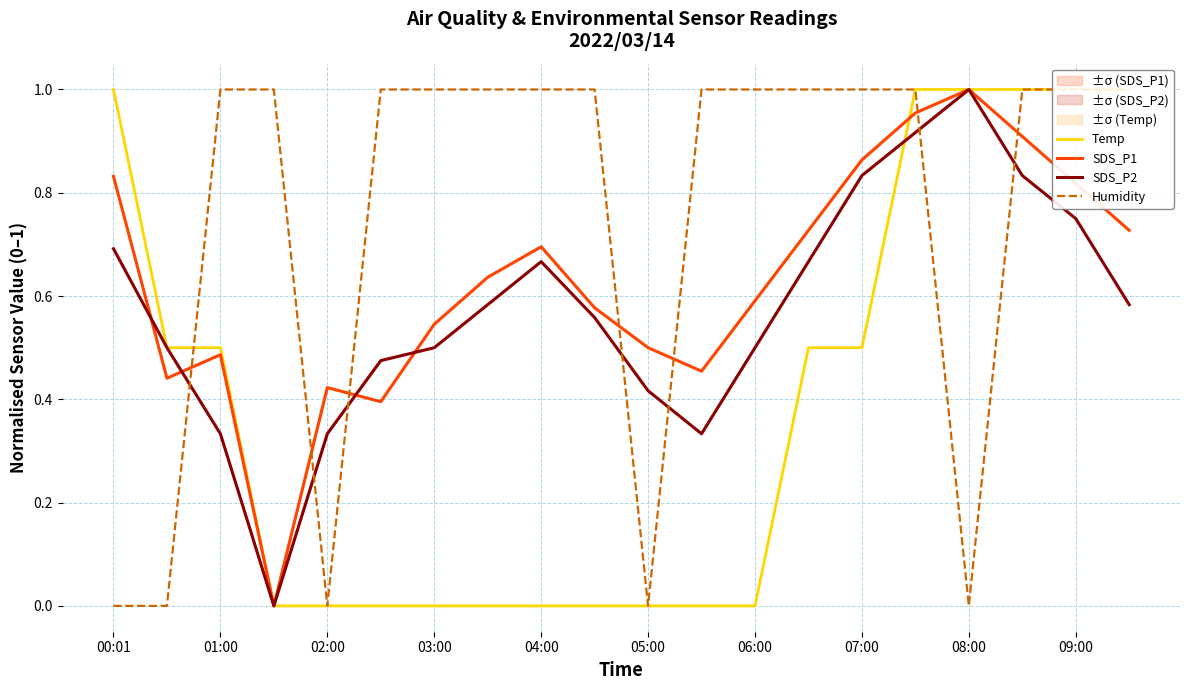

How many positive values does the Humidity series have?

15